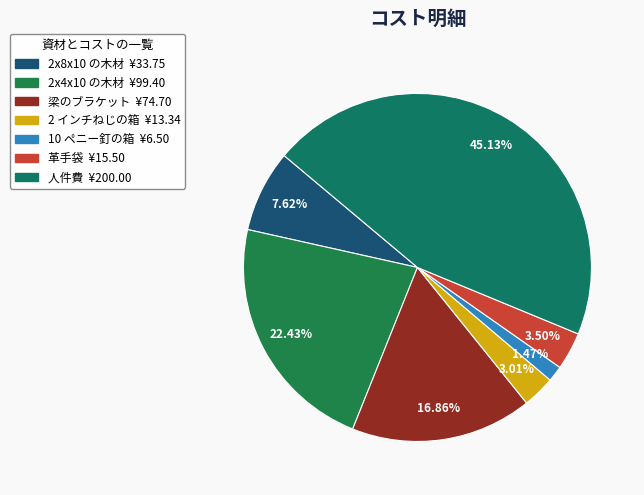

Combined, what portion of the pie is 人件費 and 10 ペニー釘の箱?

46.6%